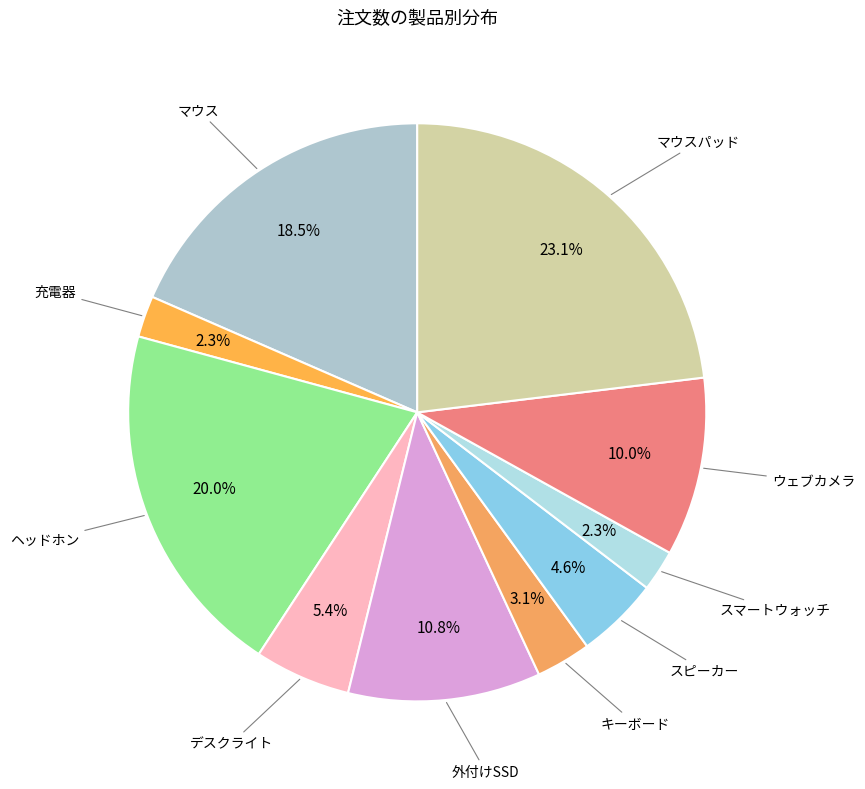

How many segments does this pie chart have?

10